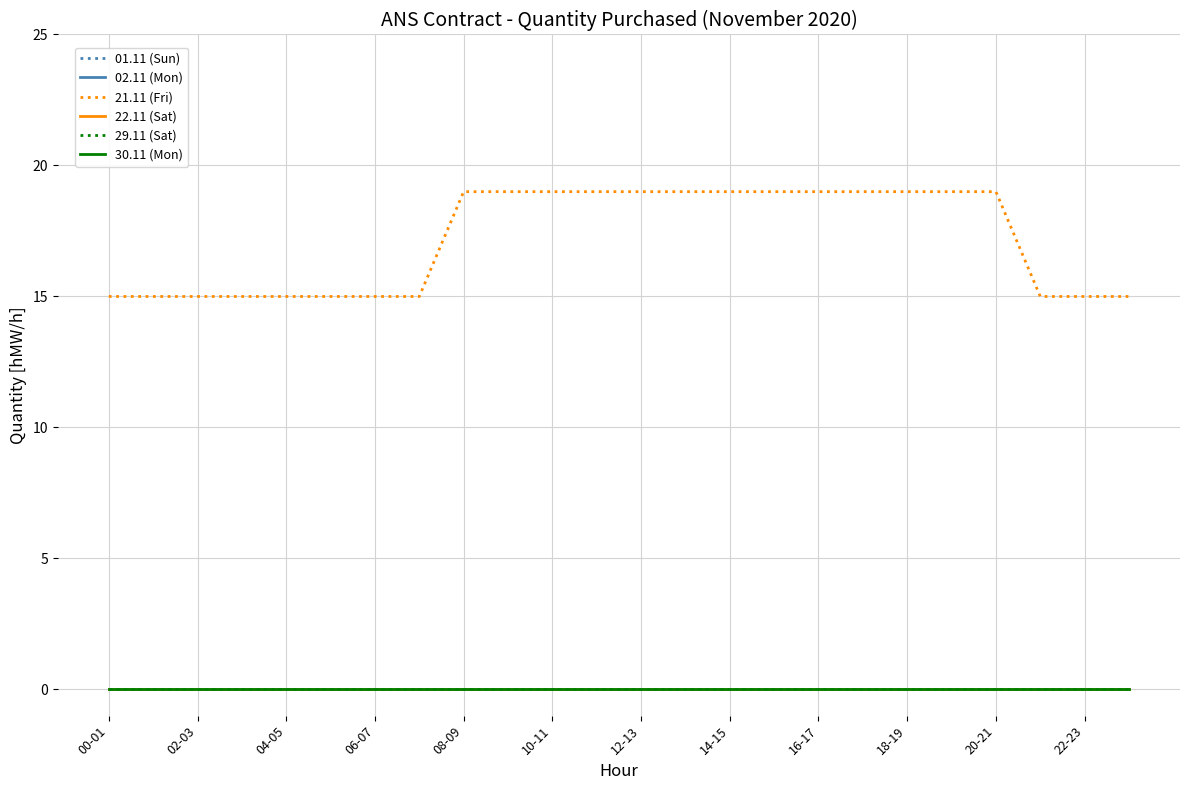

True or false: 02.11 (Mon) and 22.11 (Sat) cross at least once.

False